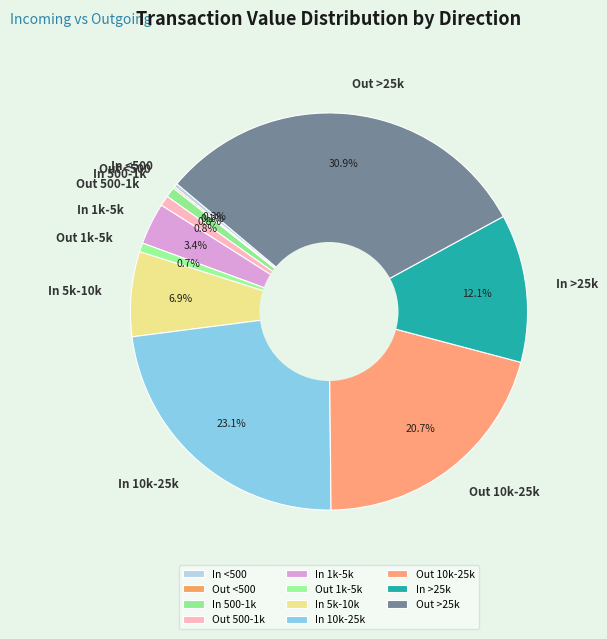

Between Out 500-1k and In 5k-10k, which is larger?

In 5k-10k